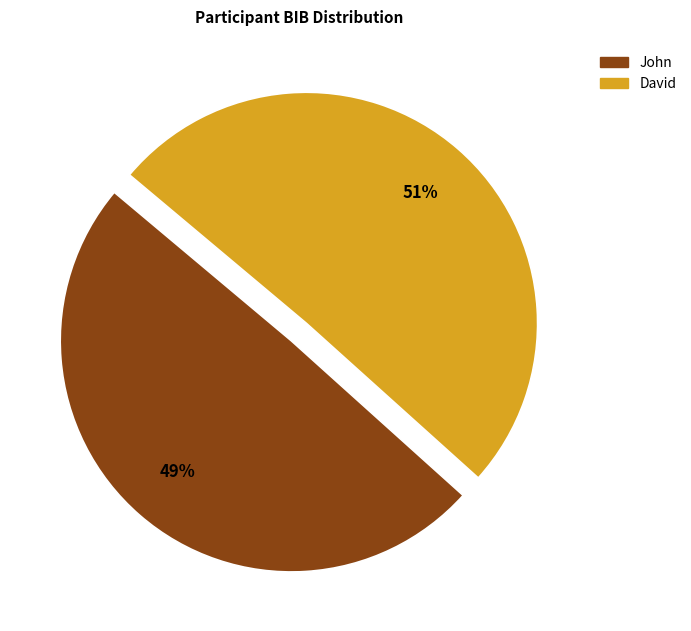

Rank the categories by value from lowest to highest.

John, David